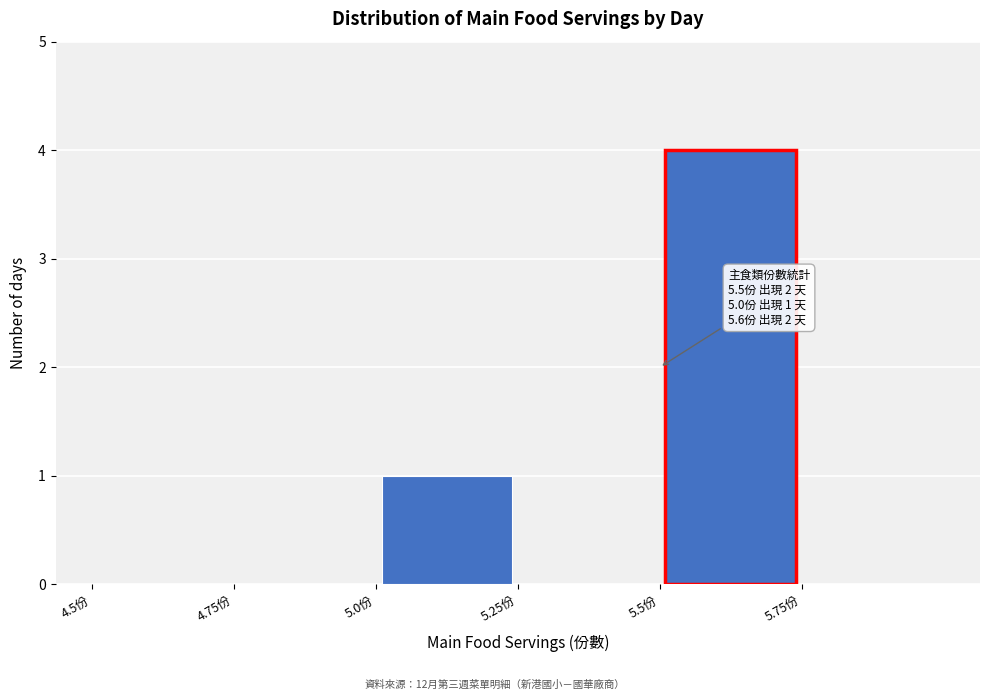

Which range on the x-axis has the tallest bar?

5.50 to 5.75